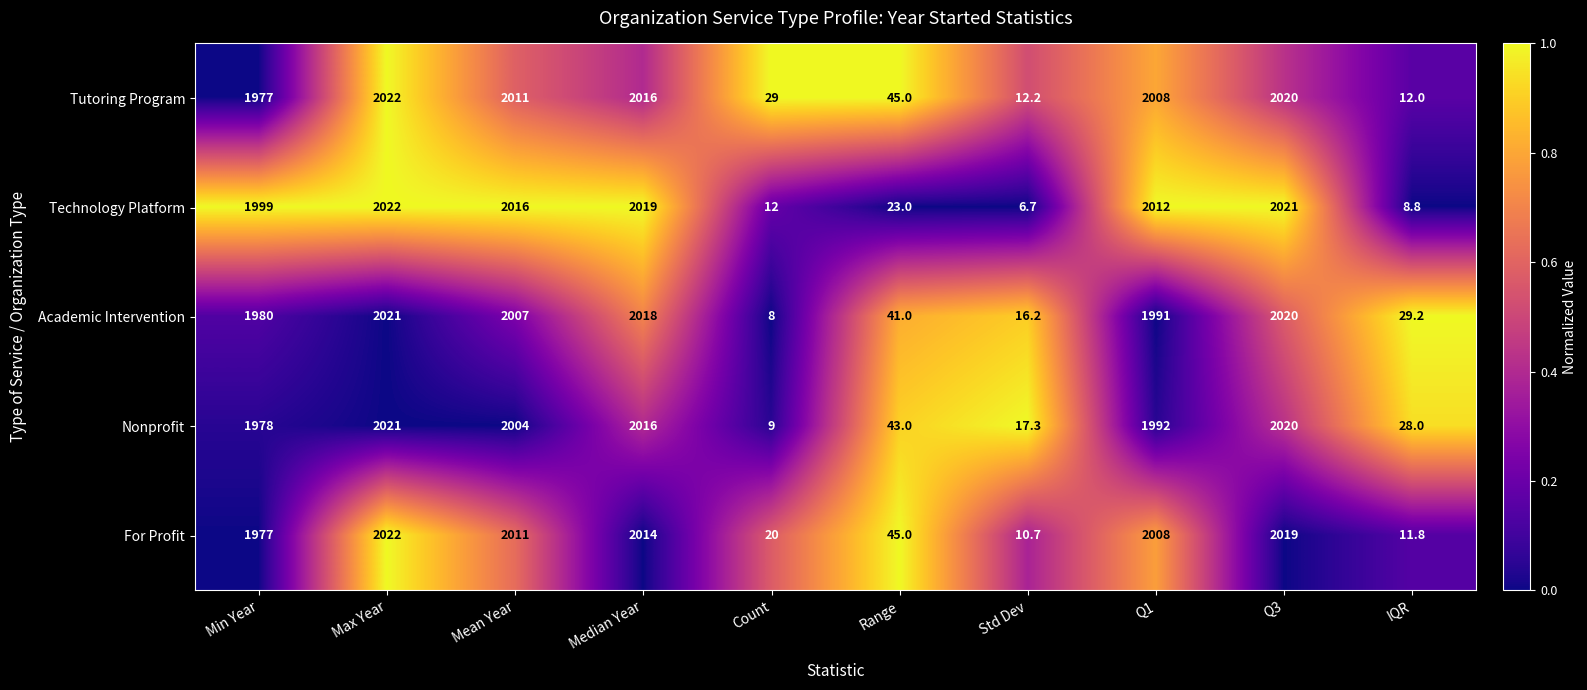

What is the approximate value of Academic Intervention at Count?

8.0